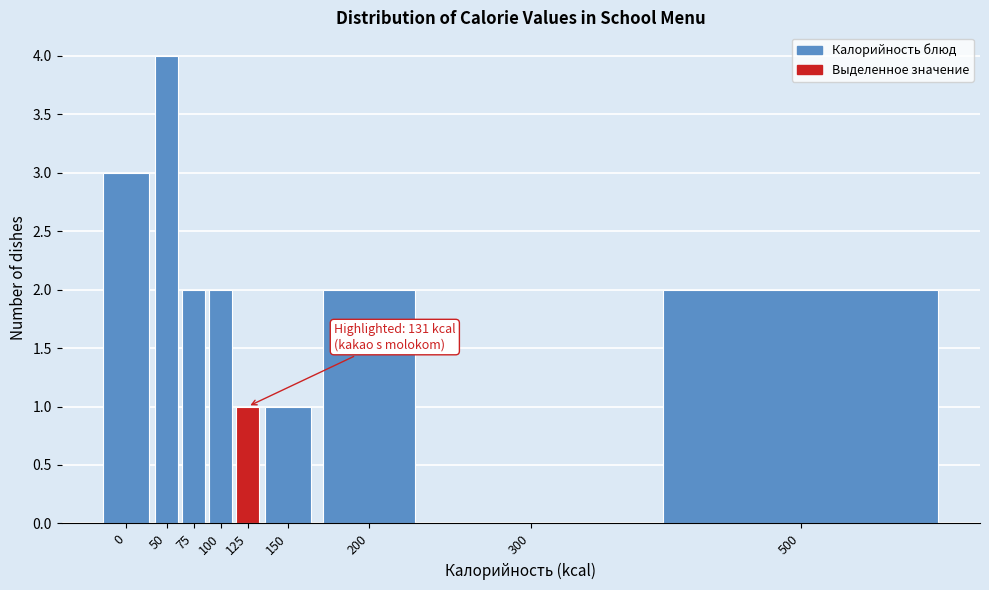

Reading left to right, what are all the values shown in this chart?

0=3	50=4	75=2	100=2	125=1	150=1	200=2	300=0	500=2